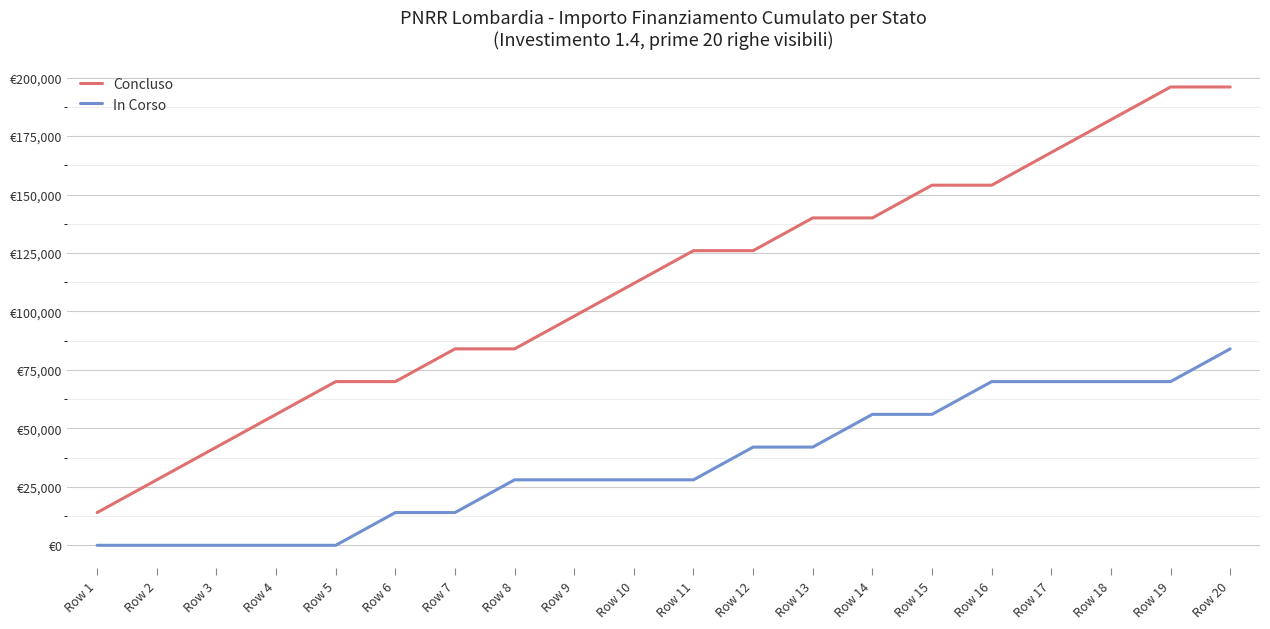

Reading right to left, what are all the values shown in this chart?

Concluso: Row 20=196000	Row 19=196000	Row 18=182000	Row 17=168000	Row 16=154000	Row 15=154000	Row 14=140000	Row 13=140000	Row 12=126000	Row 11=126000	Row 10=112000	Row 9=98000	Row 8=84000	Row 7=84000	Row 6=70000	Row 5=70000	Row 4=56000	Row 3=42000	Row 2=28000	Row 1=14000
In Corso: Row 20=84000	Row 19=70000	Row 18=70000	Row 17=70000	Row 16=70000	Row 15=56000	Row 14=56000	Row 13=42000	Row 12=42000	Row 11=28000	Row 10=28000	Row 9=28000	Row 8=28000	Row 7=14000	Row 6=14000	Row 5=0	Row 4=0	Row 3=0	Row 2=0	Row 1=0